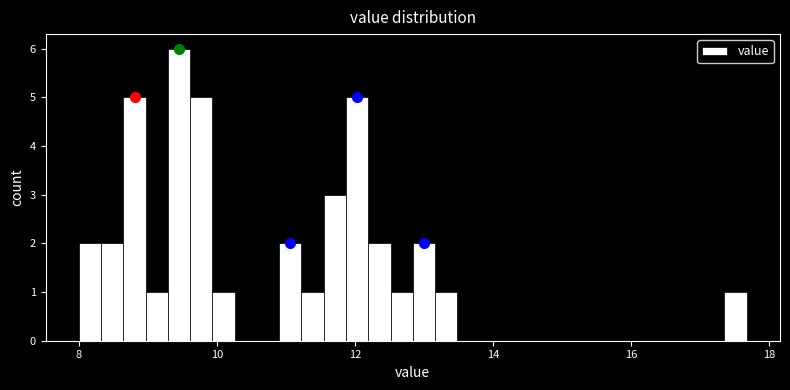

Read against the x-axis, roughly where is the centre of the tallest bar?

9.4